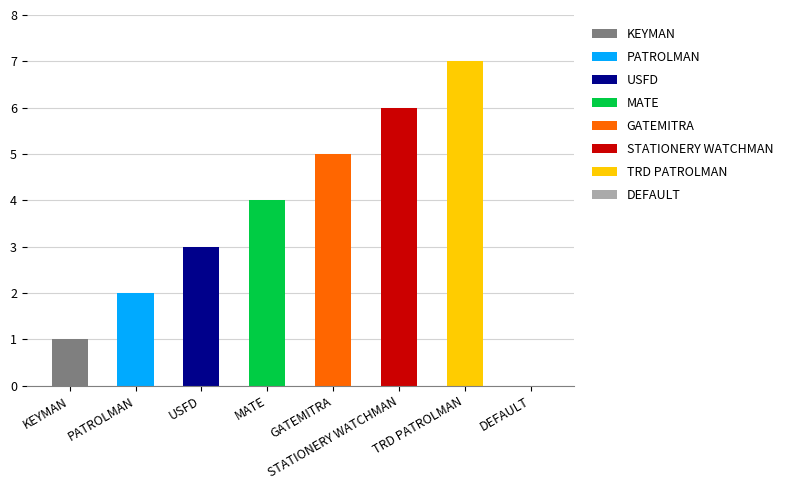

What is the change in value from MATE to GATEMITRA?

+1